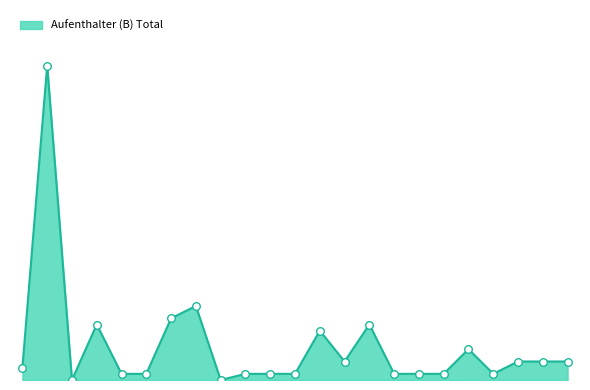

Does the chart have visible grid lines?

No